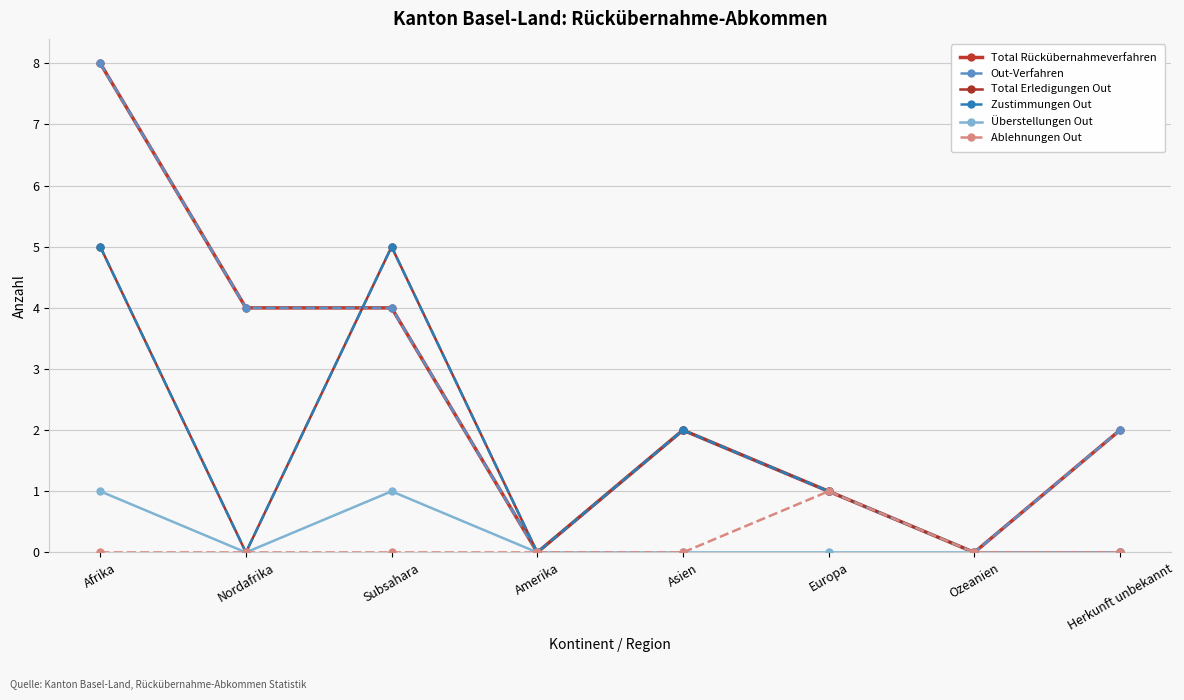

At which category is the sum across all series the highest?

Afrika